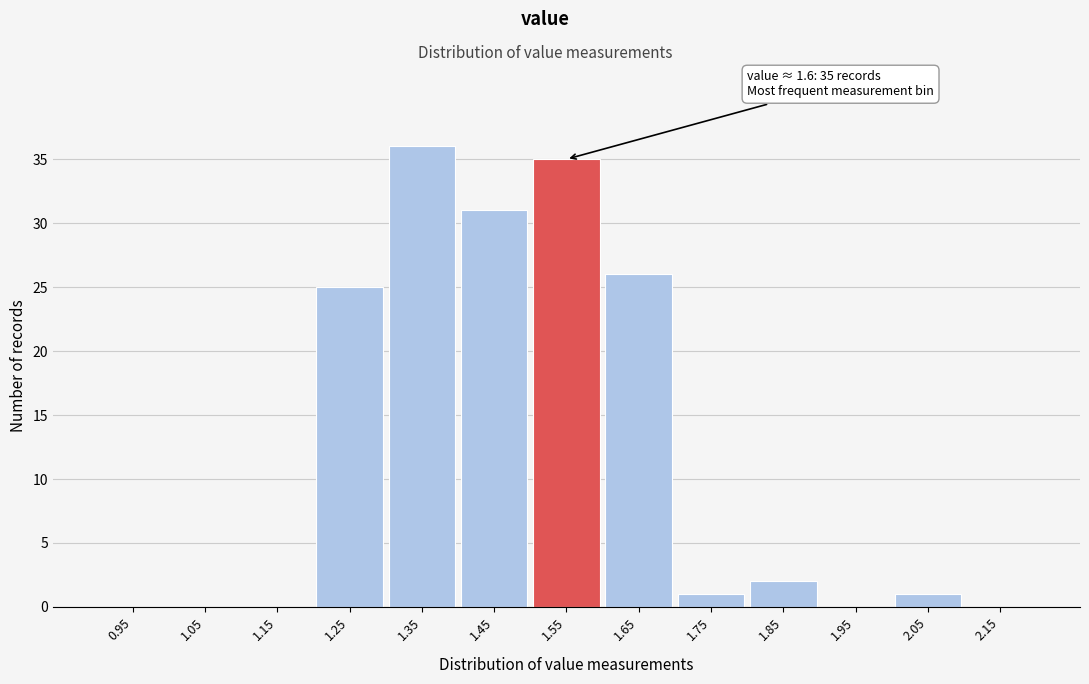

Reading left to right, extract all data points from this chart.

0.95=0	1.05=0	1.15=0	1.25=25	1.35=36	1.45=31	1.55=35	1.65=26	1.75=1	1.85=2	1.95=0	2.05=1	2.15=0